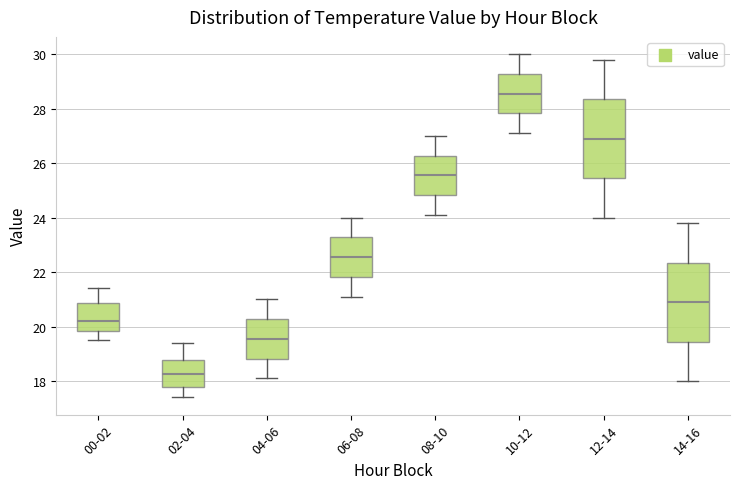

Reading left to right, read every box against the y-axis: the position of its median line, the range the box covers, and the ends of its whiskers. The values are not printed on the chart, so give them approximately, as read against the axis.

00-02: median 20.2, box 19.8 to 20.8, whiskers 19.6 to 21.4
02-04: median 18.2, box 17.8 to 18.8, whiskers 17.4 to 19.4
04-06: median 19.6, box 18.8 to 20.2, whiskers 18.2 to 21.0
06-08: median 22.6, box 21.8 to 23.2, whiskers 21.2 to 24.0
08-10: median 25.6, box 24.8 to 26.2, whiskers 24.2 to 27.0
10-12: median 28.6, box 27.8 to 29.2, whiskers 27.2 to 30.0
12-14: median 27.0, box 25.4 to 28.4, whiskers 24.0 to 29.8
14-16: median 21.0, box 19.4 to 22.4, whiskers 18.0 to 23.8